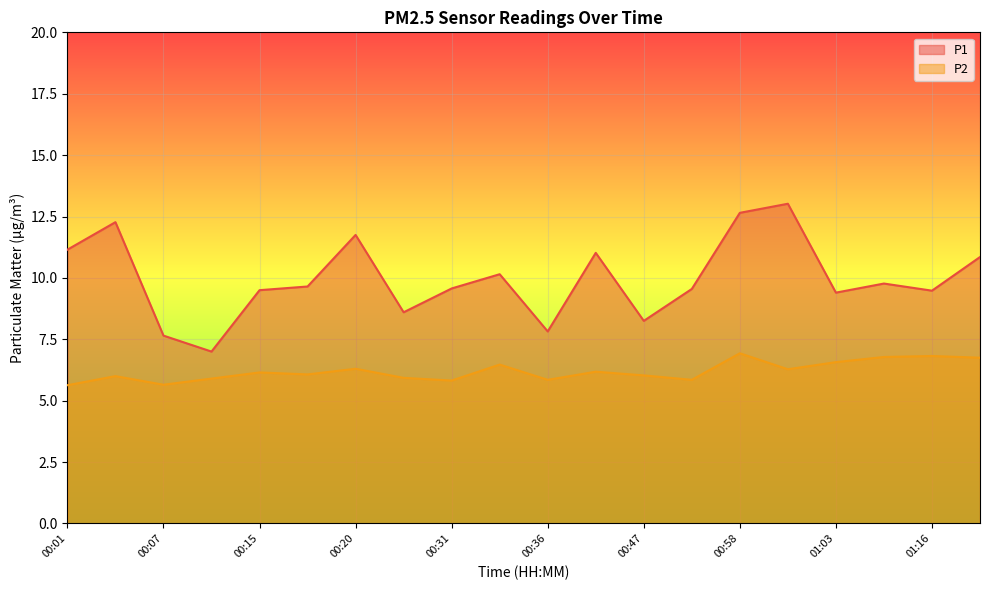

At which category is the sum across all series the highest?

00:58